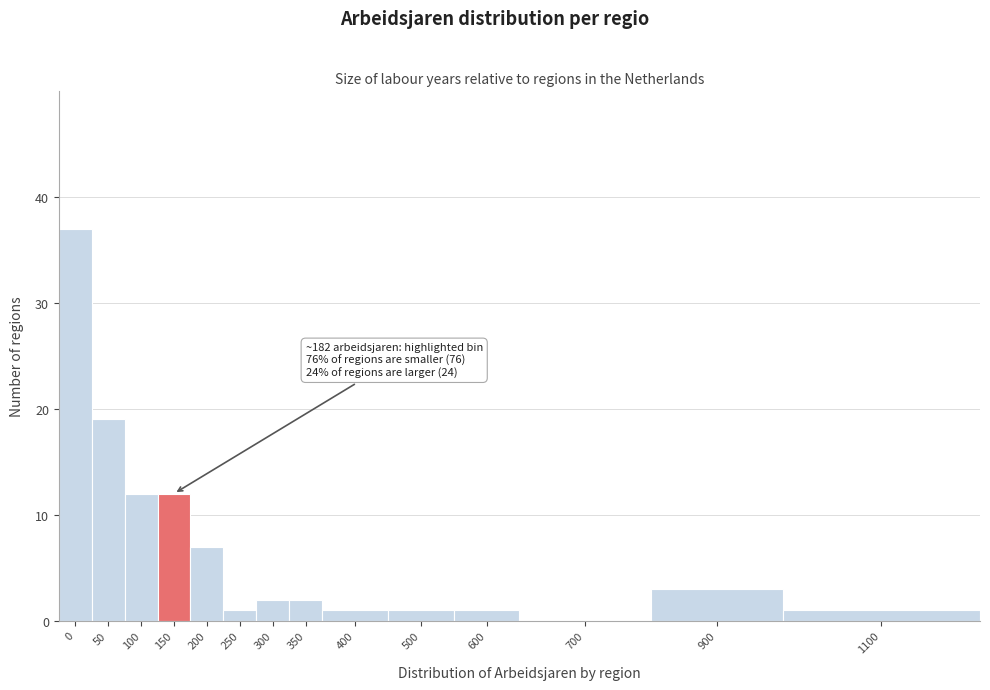

Reading left to right, extract all data points from this chart.

0=37	50=19	100=12	150=12	200=7	250=1	300=2	350=2	400=1	500=1	600=1	700=0	900=3	1100=1